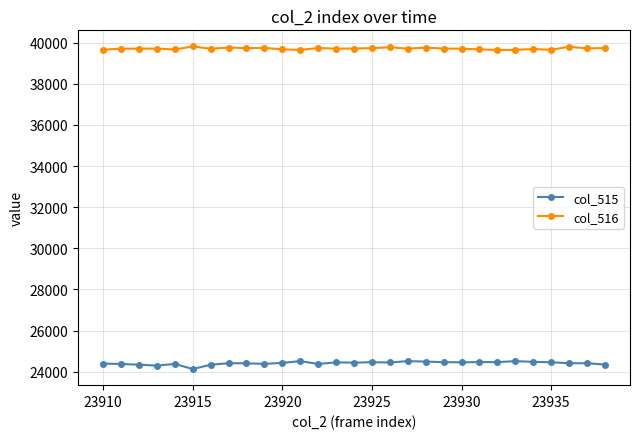

At how many categories does at least one series exceed 37419?

29